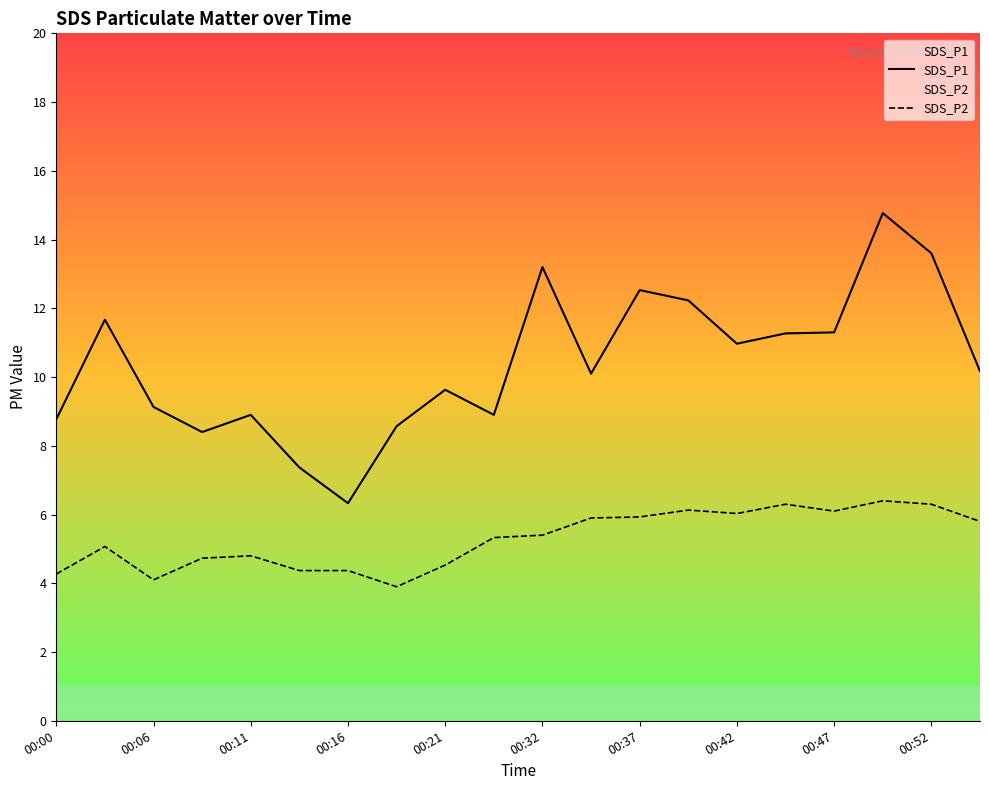

Is the value of SDS_P1 at 00:00 greater than the value of SDS_P2 at 17?

Yes